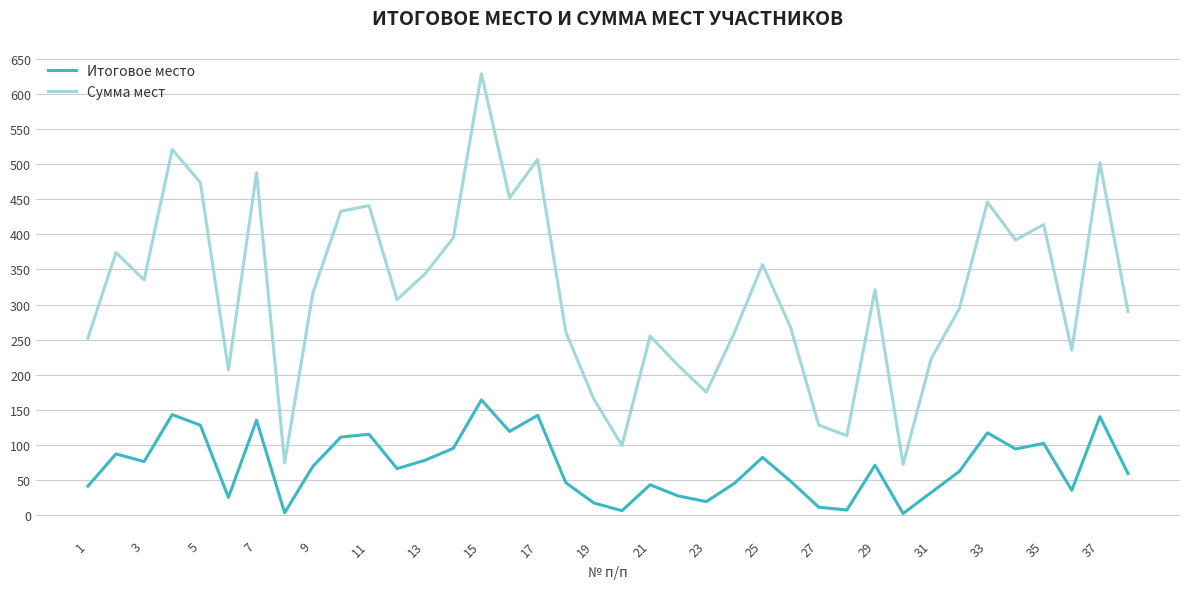

What is the difference between the maximum and minimum values in the Сумма мест series?

557